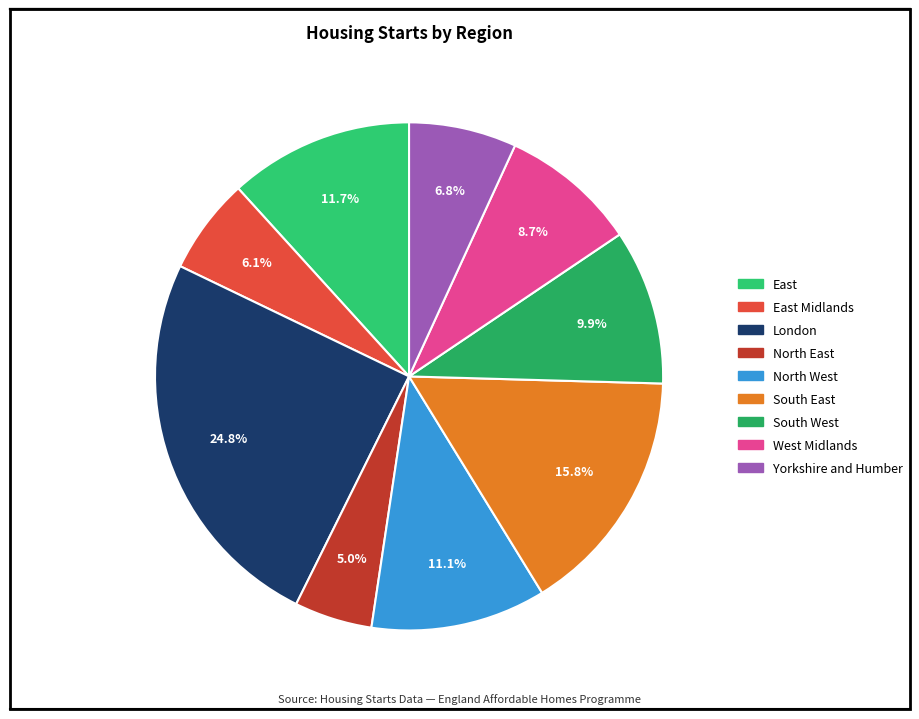

To the nearest percent, what is the average slice percentage?

11%